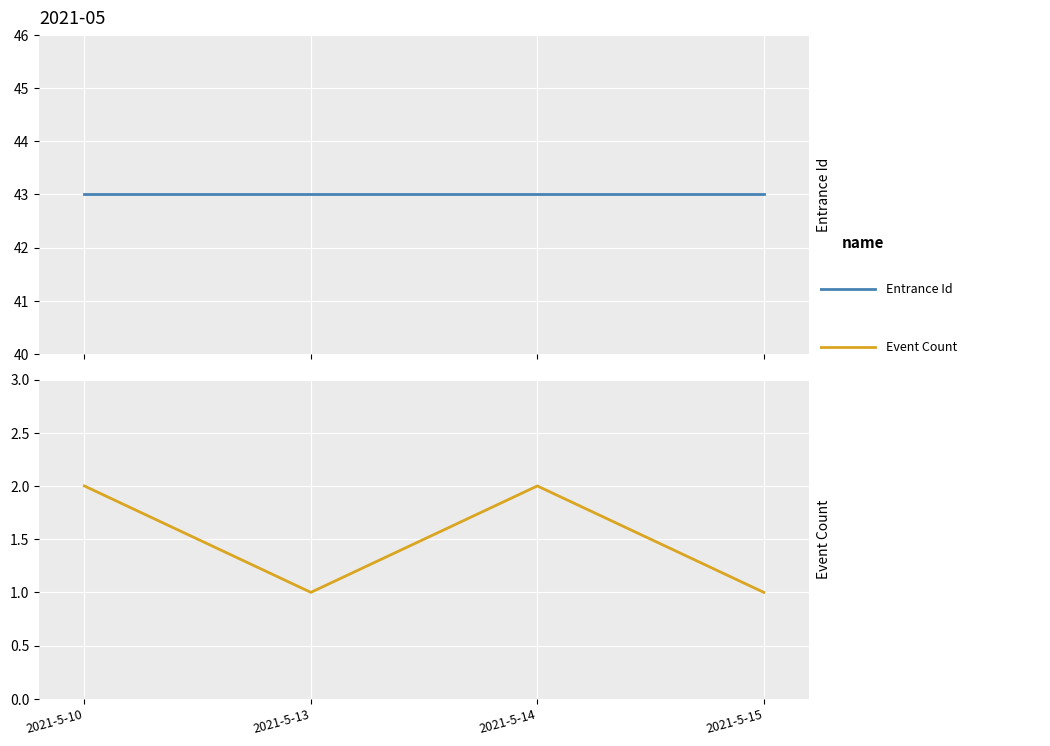

What is the difference between the highest and lowest values at 2021-5-15?

42